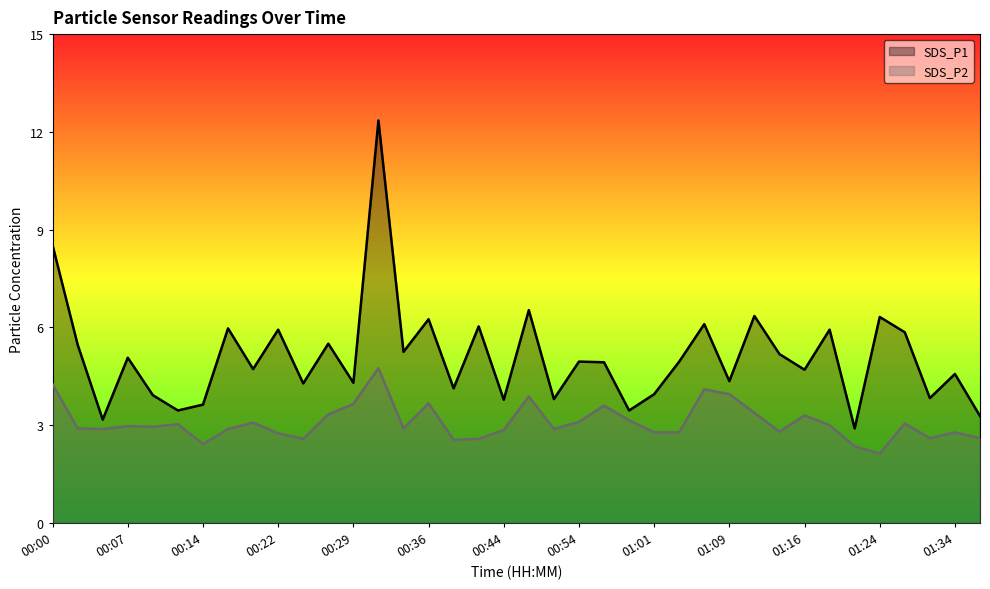

True or false: SDS_P2 and SDS_P1 intersect in this chart.

False